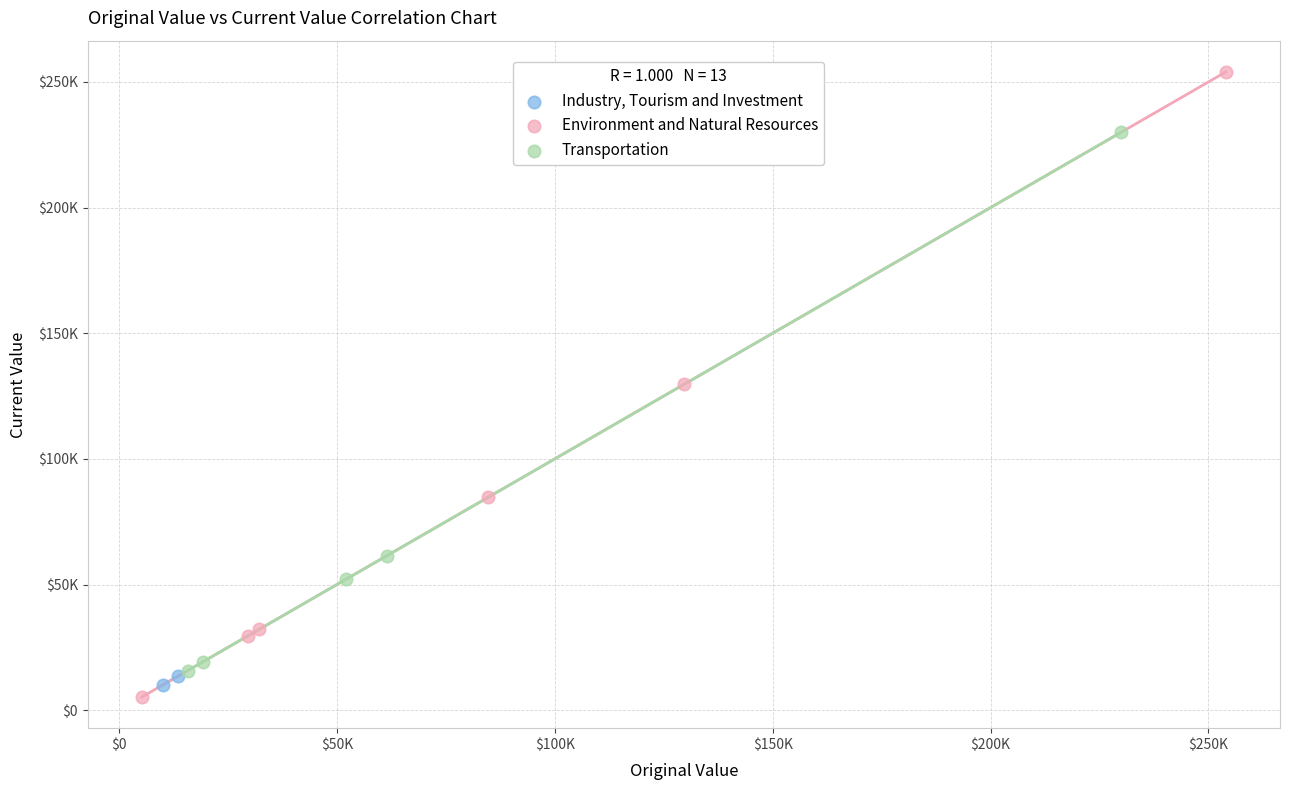

Which series contains the highest Y value?

Environment and Natural Resources